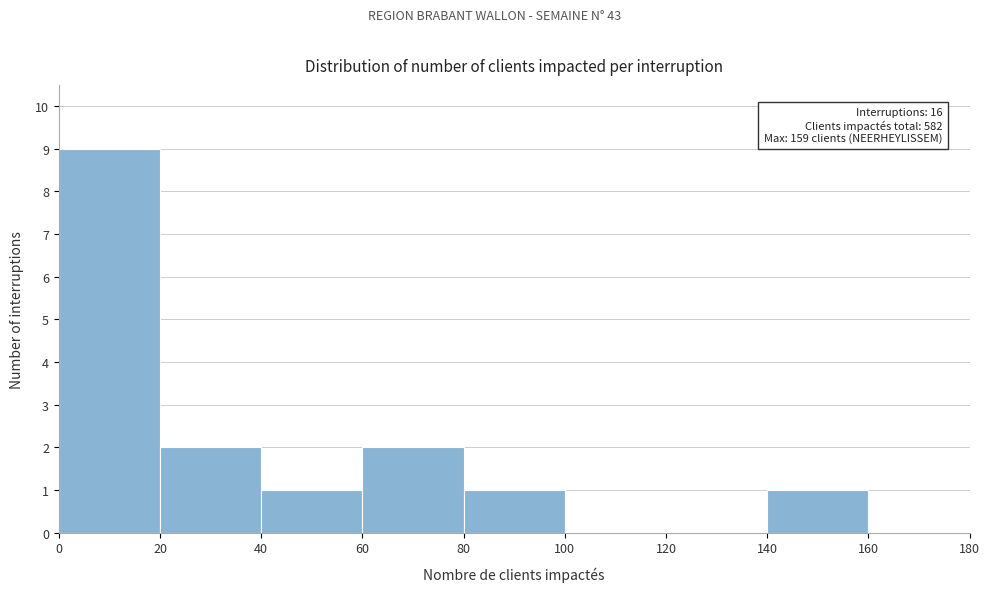

Over which range of the x-axis is the bar tallest?

0 to 20